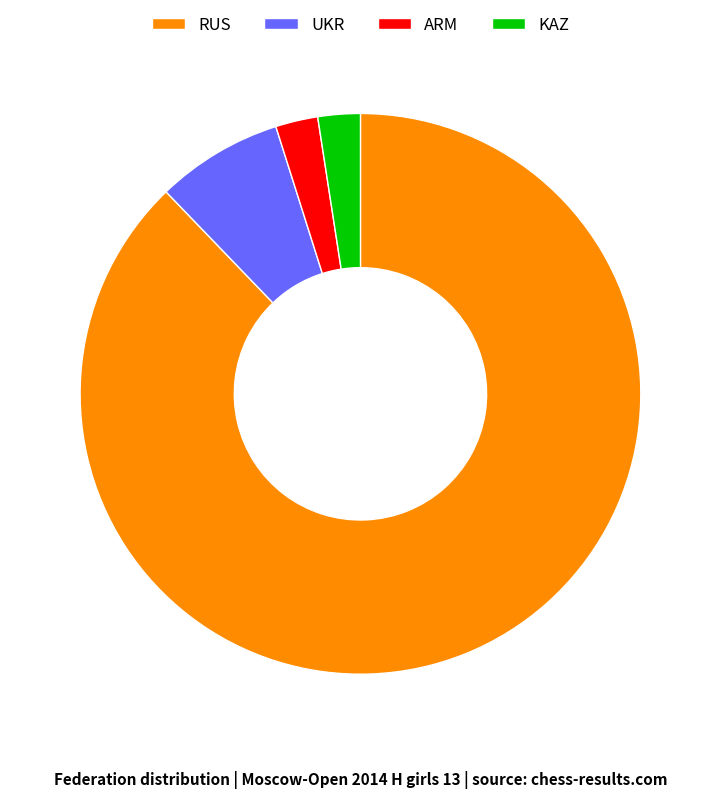

The UKR slice represents 1% of the pie. True or false?

False